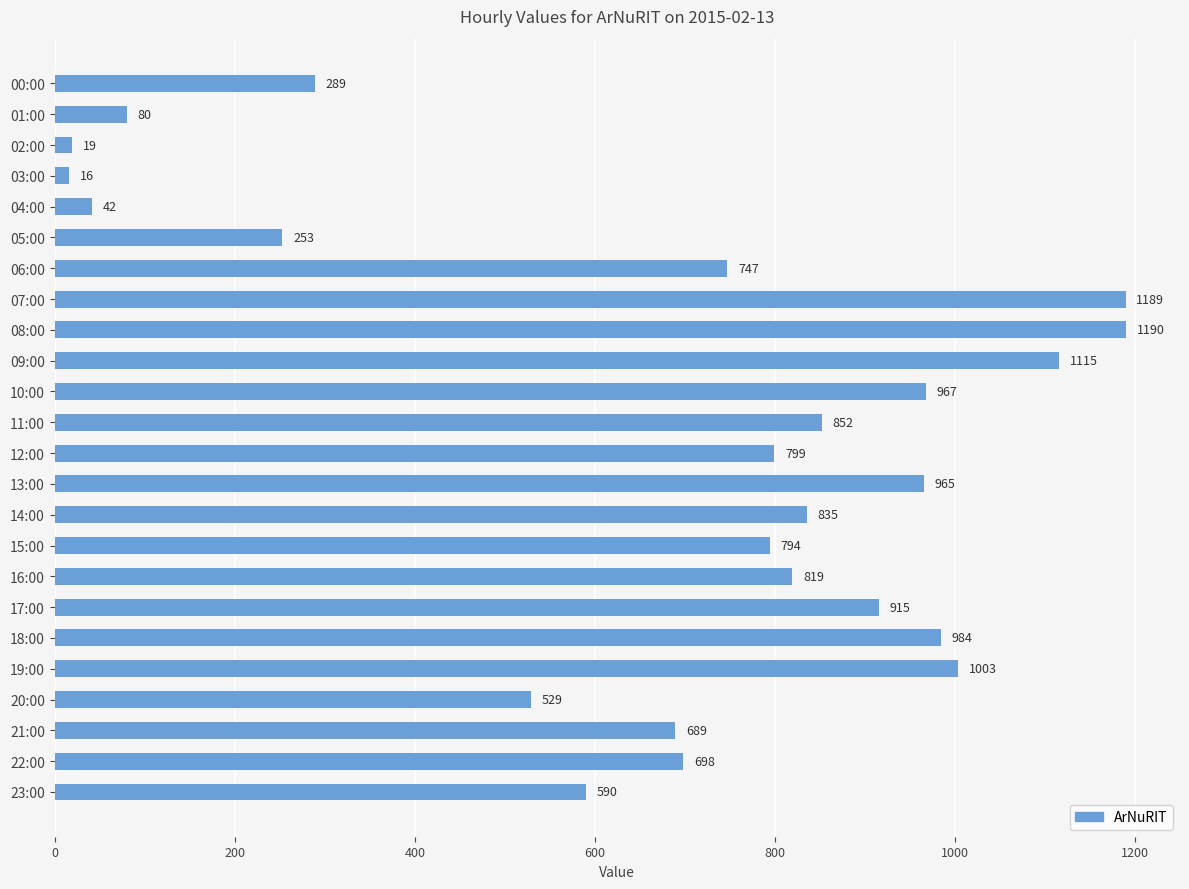

How many bars are there in total?

24